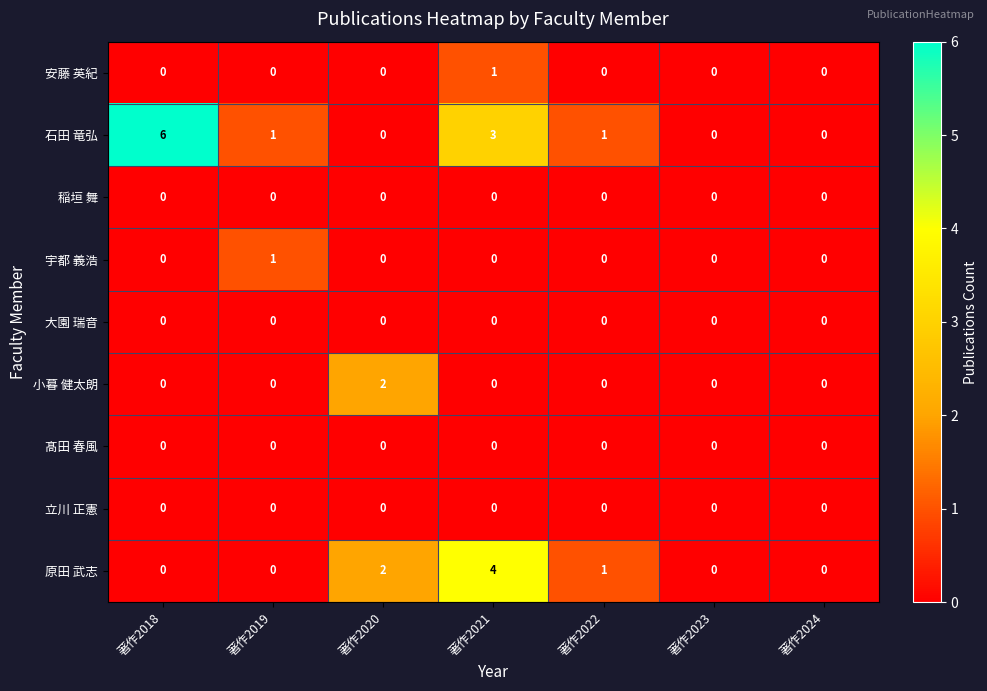

At which label does 小暮 健太朗 reach its peak?

著作2020